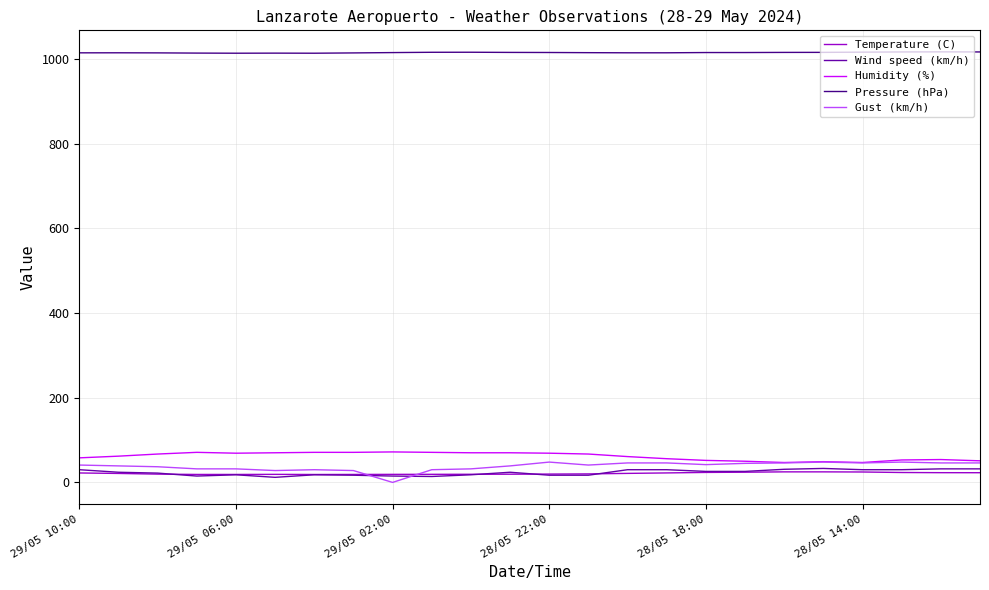

What is the maximum value for Temperature (C)?

24.9